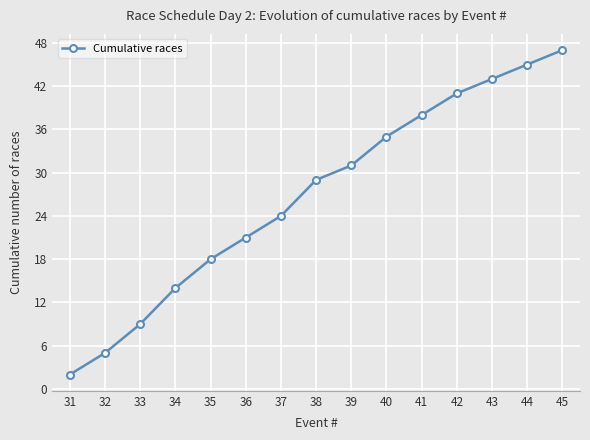

True or false: the data shows 54 at 39.

False